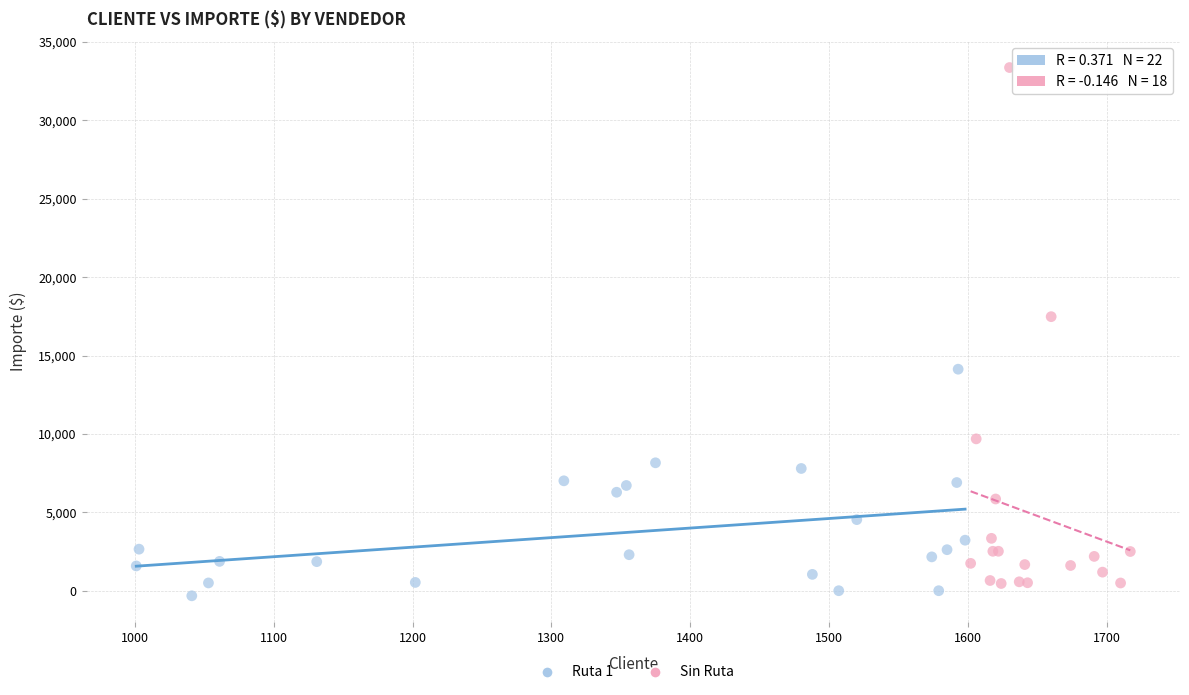

Which series reaches the maximum Y coordinate?

Sin Ruta